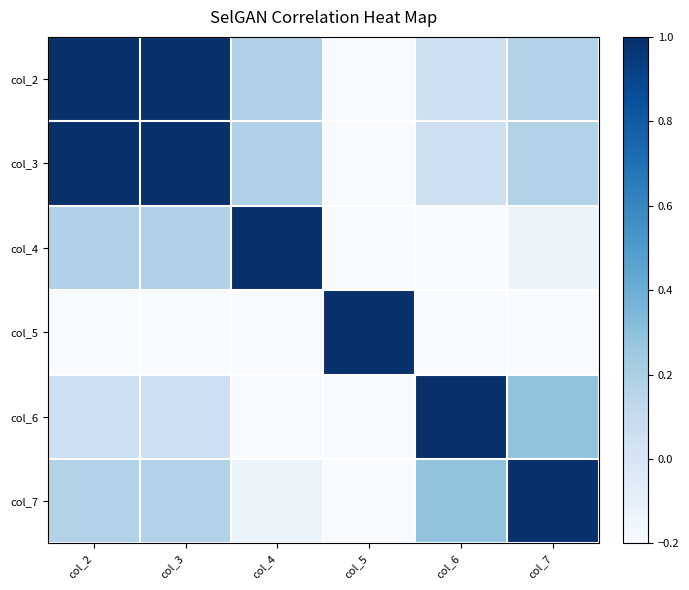

Count the number of categories in the chart.

6